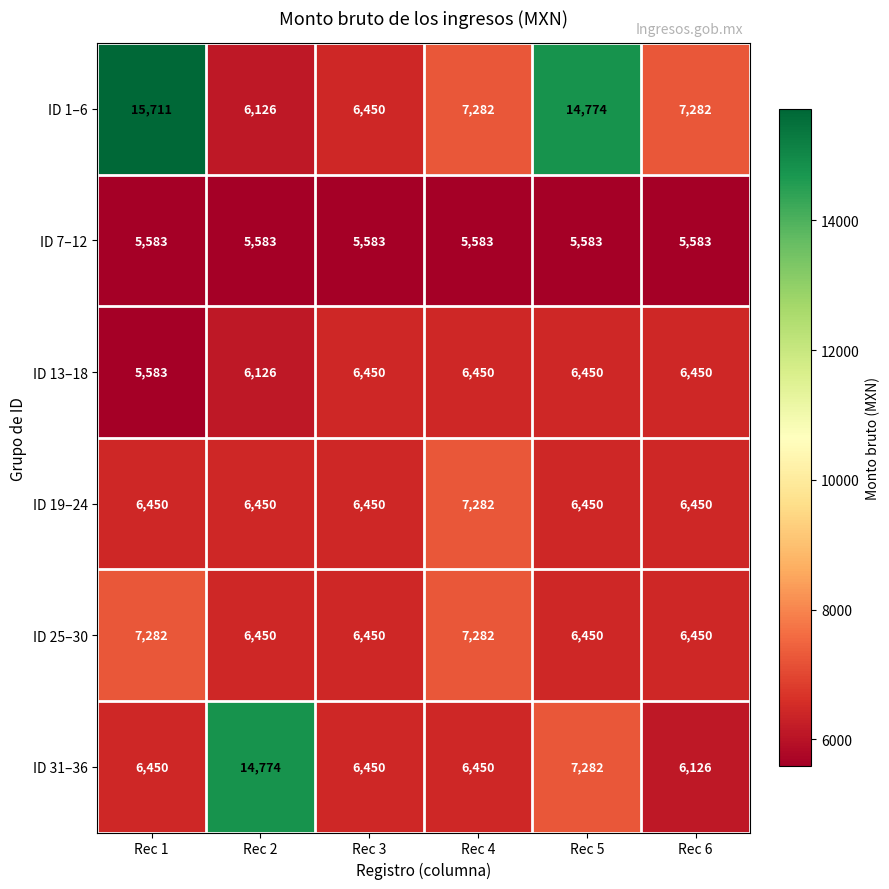

The ID 25–30 series shows 4341 at Rec 5. True or false?

False